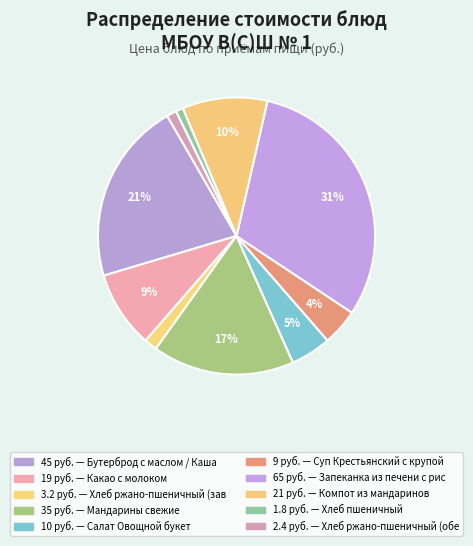

How many slices are in this pie chart?

10